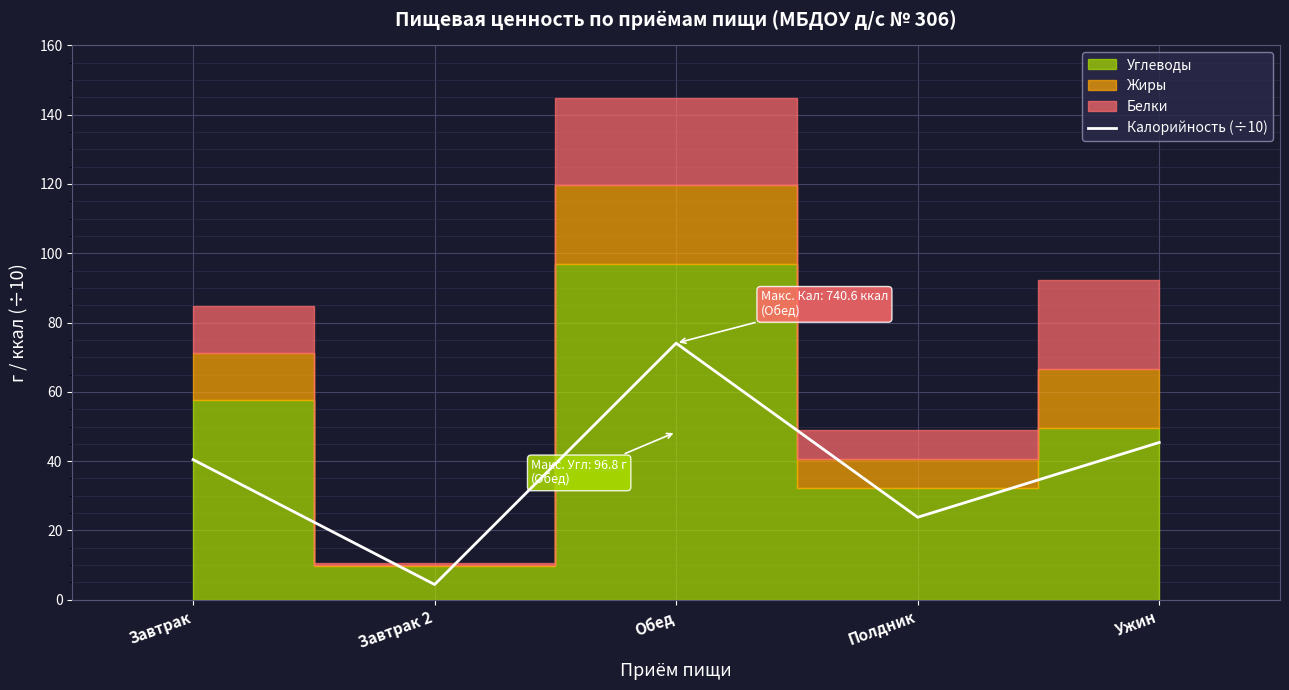

The chart shows a value of 40.5 at Завтрак. True or false?

True